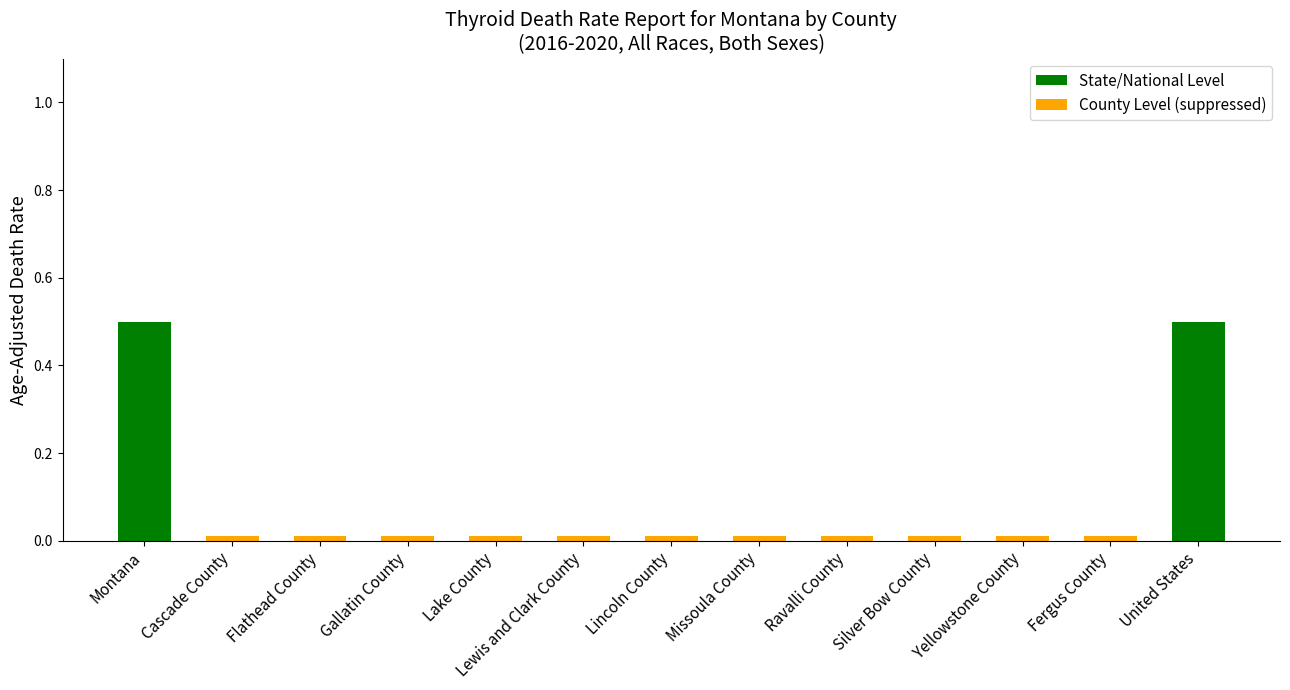

Count the number of categories in the chart.

13